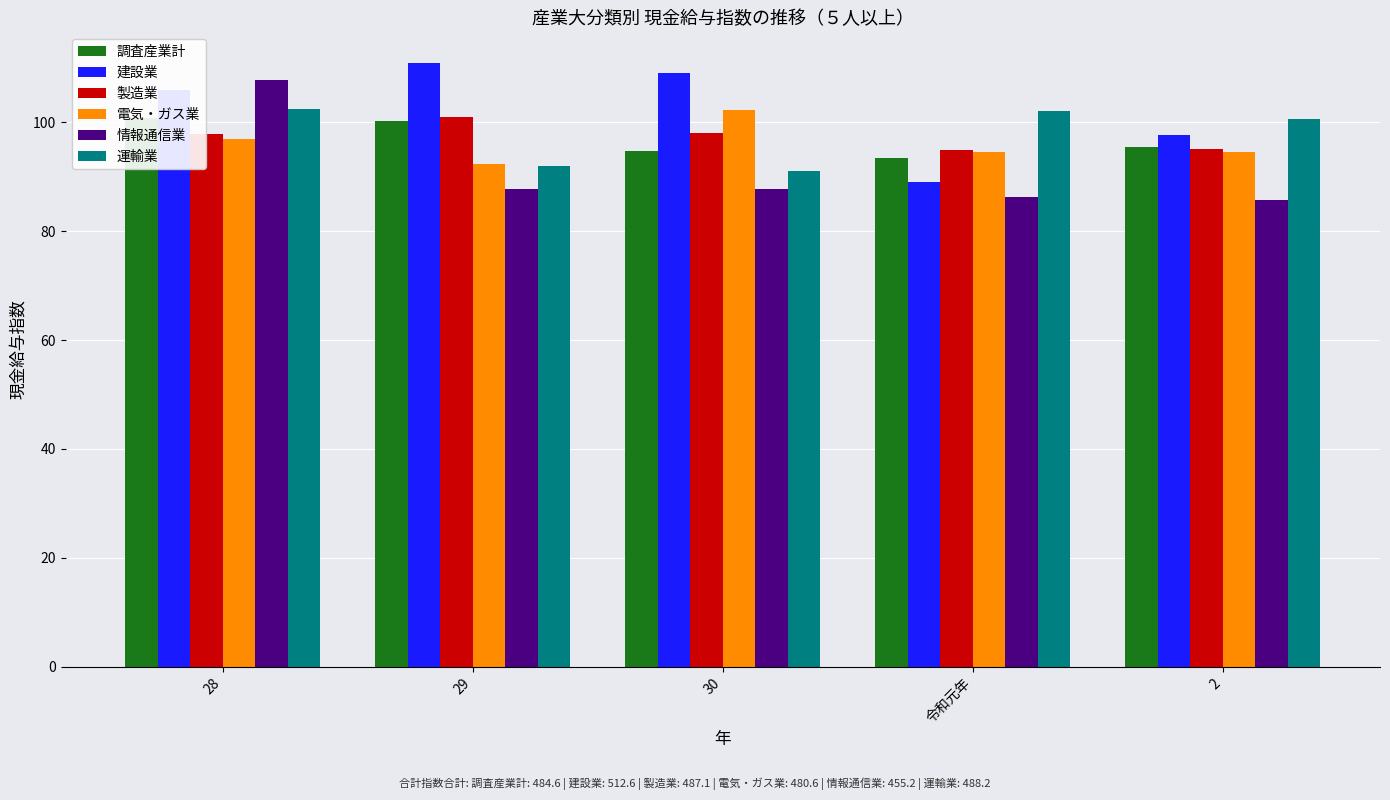

What is the difference between the maximum and second lowest values in the 製造業 series?

5.7